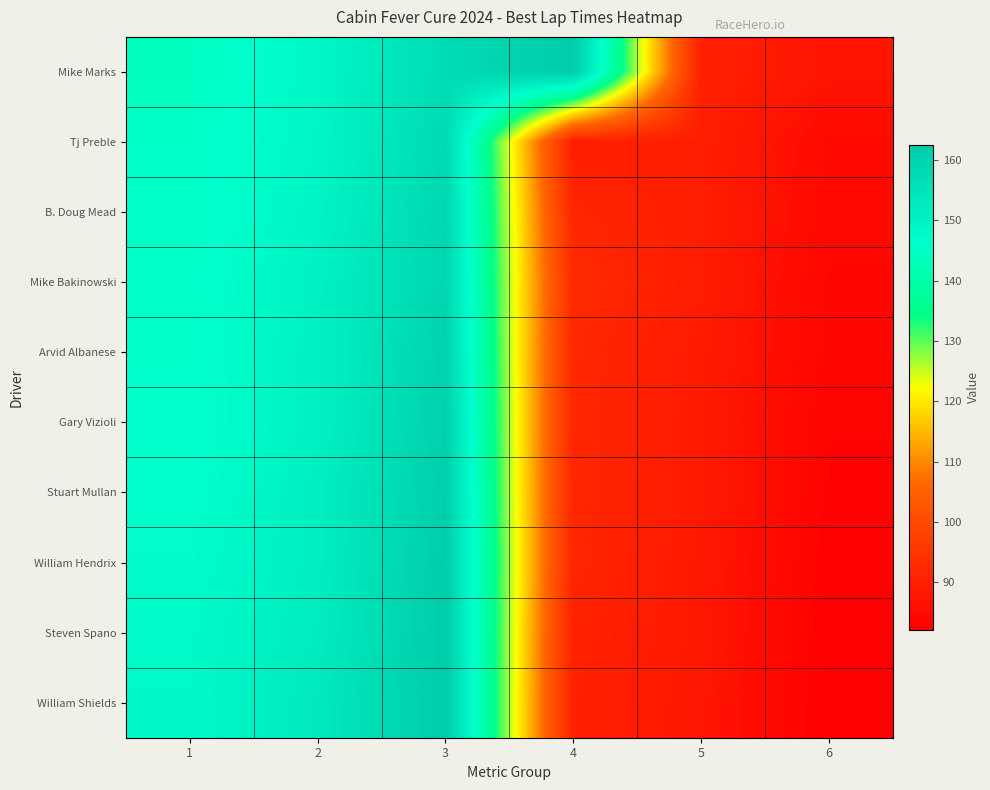

At which category does the chart reach its minimum across all series?

6